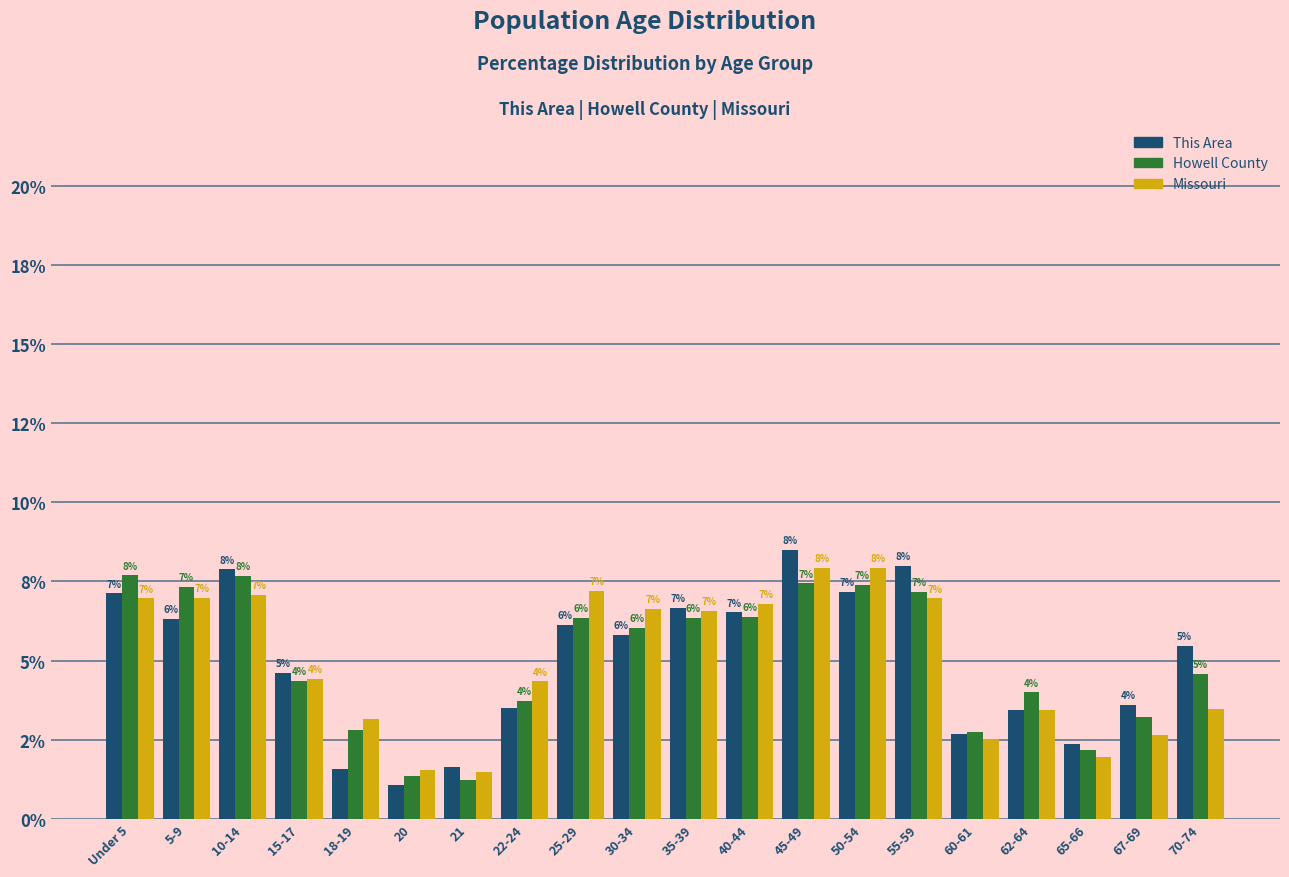

What are all the series names shown in the legend?

This Area, Howell County, Missouri